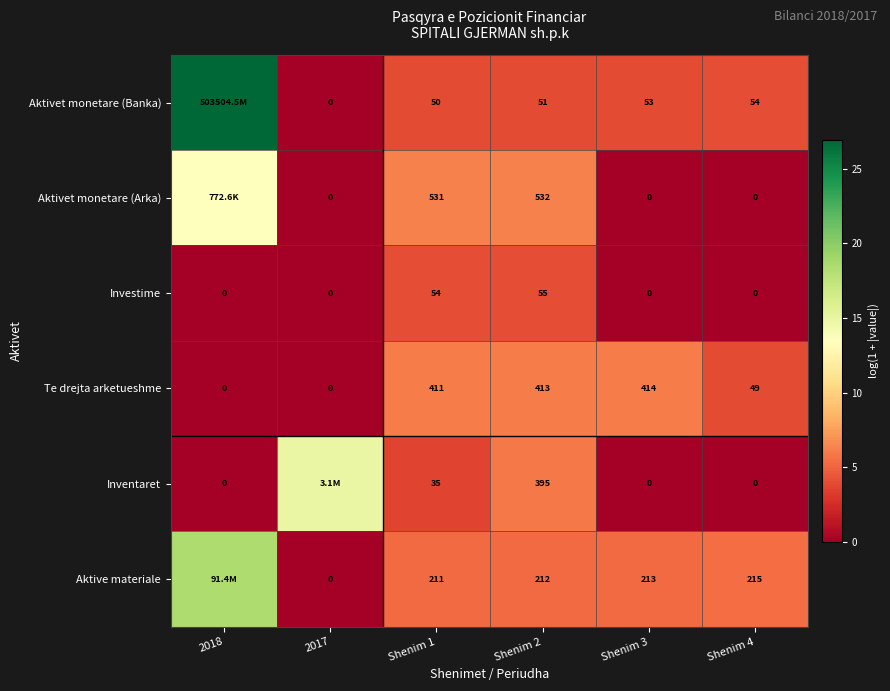

How many values in the Aktivet monetare (Banka) series are below 3?

1